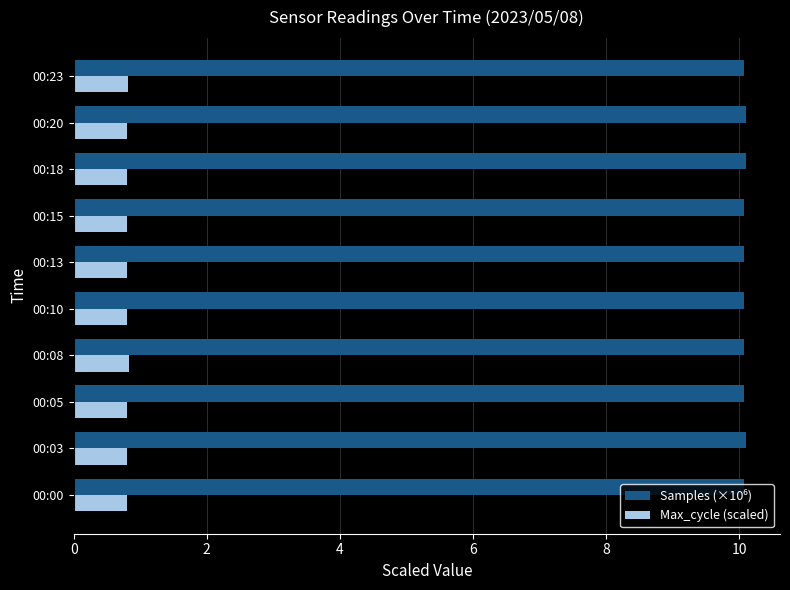

What is the highest value of the Max_cycle (scaled) series?

0.8